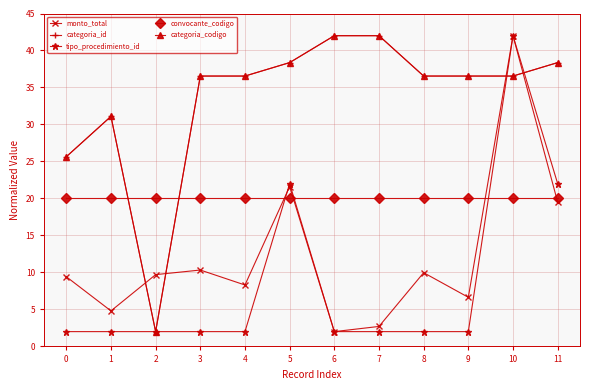

Does the chart have visible grid lines?

Yes